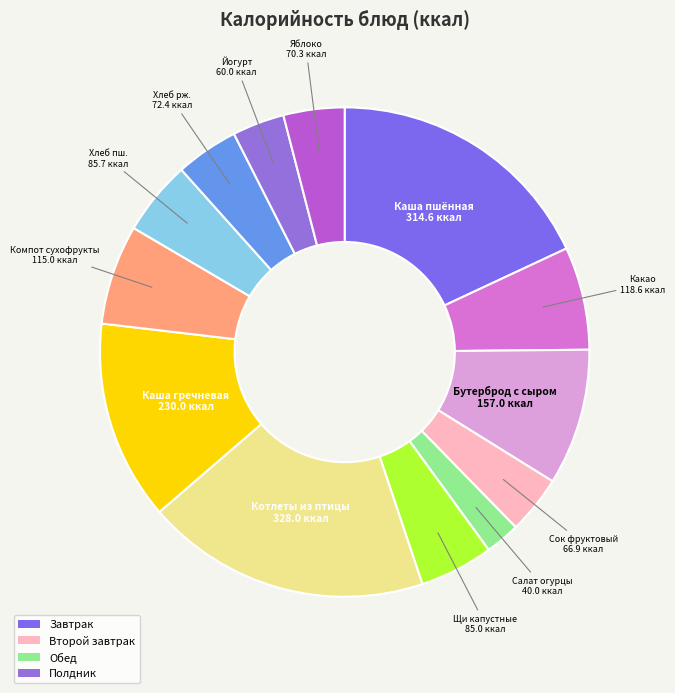

Count the number of slices in the pie.

13